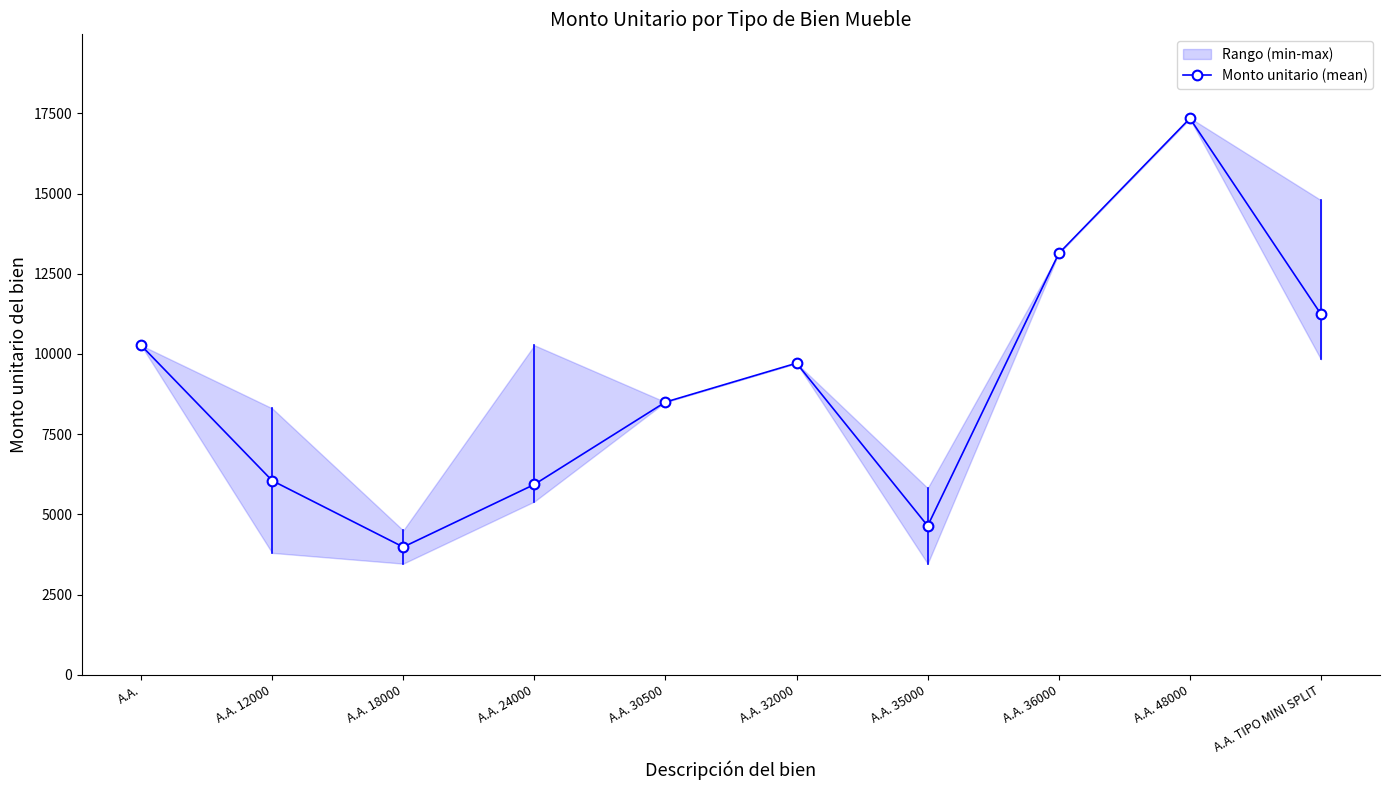

True or false: the data has more than 1 interior local peaks.

True